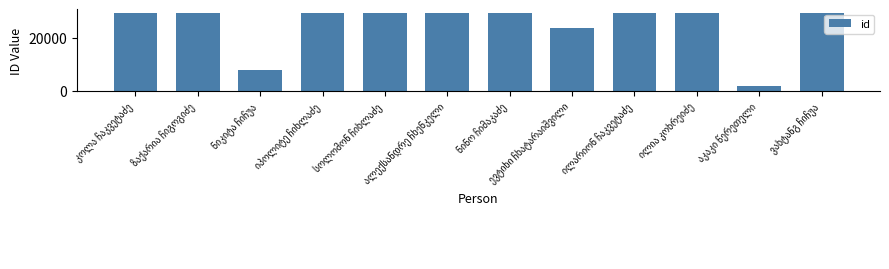

What is the value of the 8th bar from the left?

23668